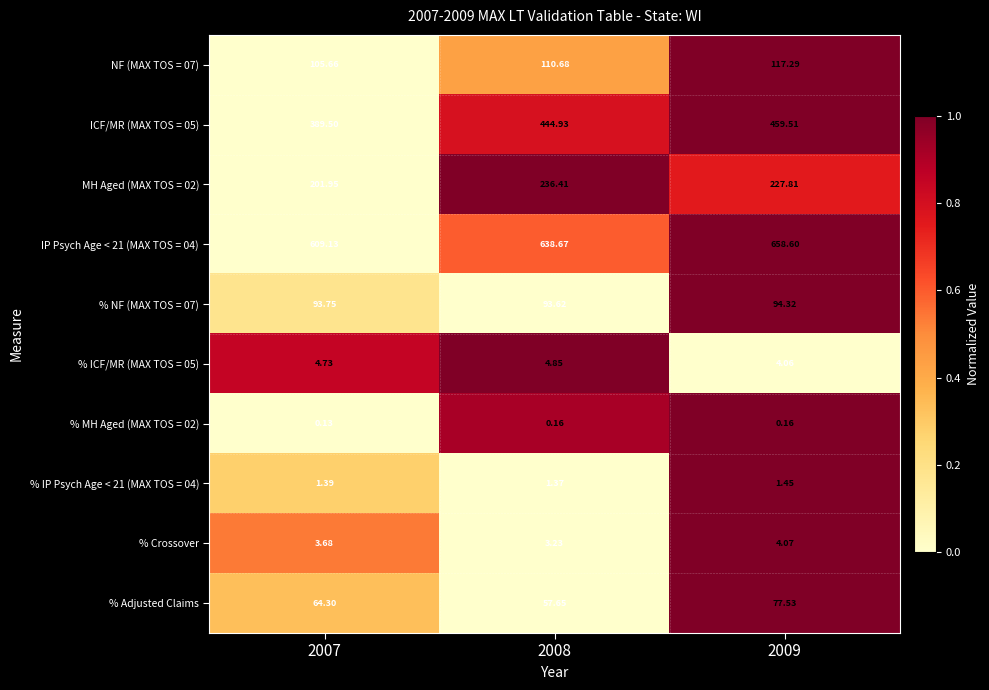

Is the value of % Adjusted Claims at 2007 greater than the value of IP Psych Age < 21 (MAX TOS = 04) at 2008?

No